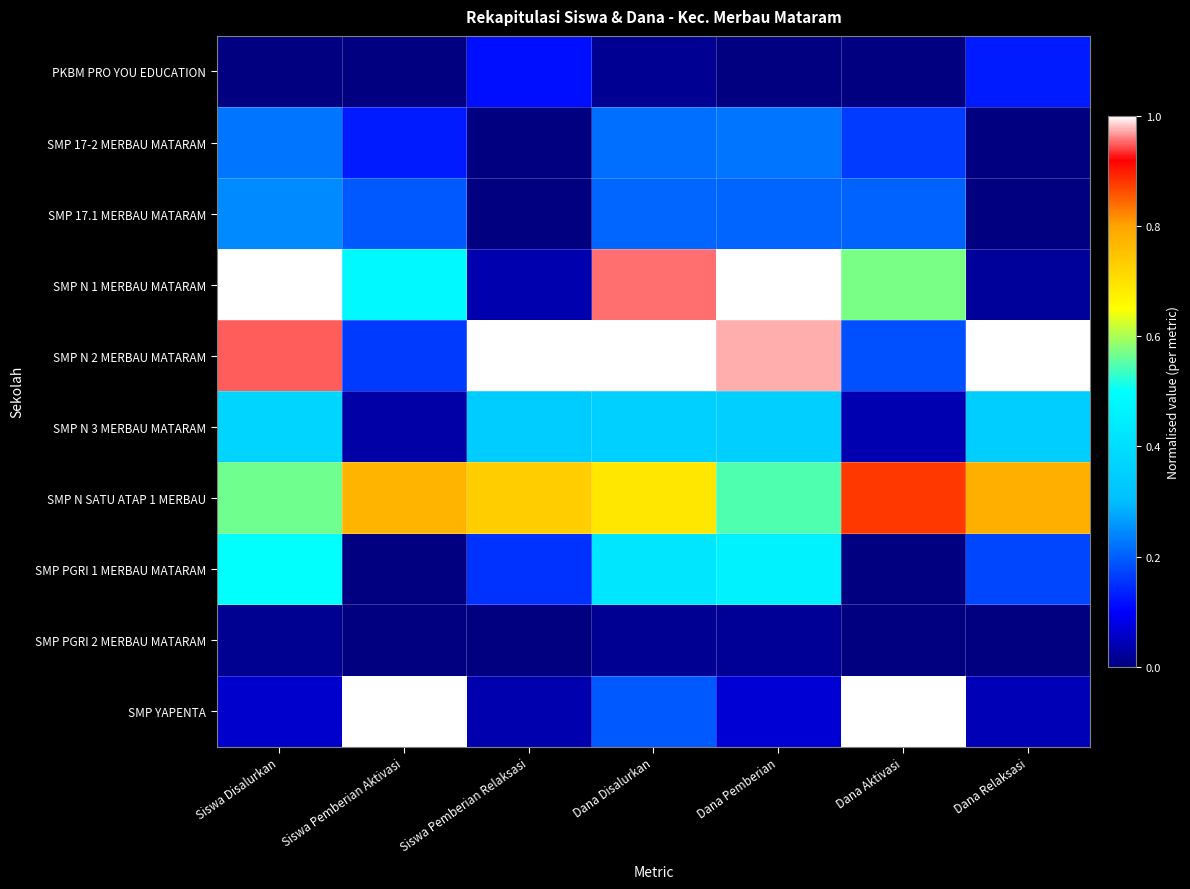

What is the total value across all series at Dana Relaksasi?

2.5